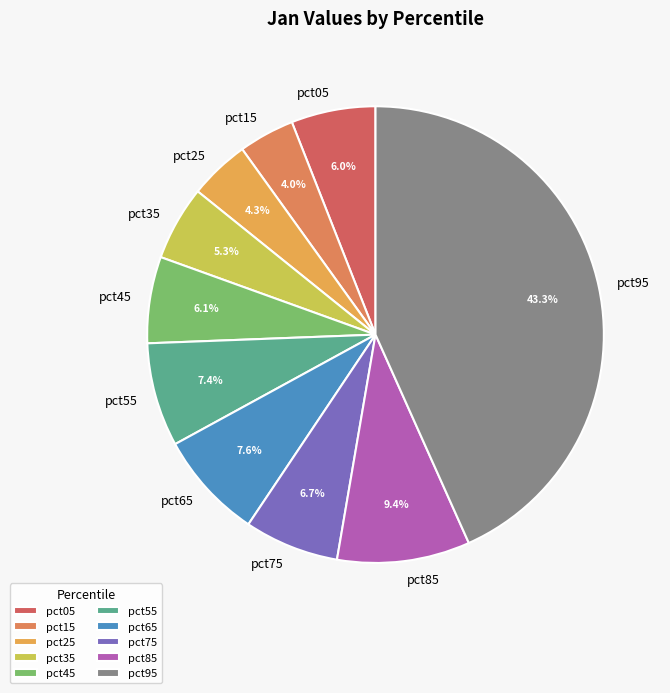

Is pct95 the majority of the pie?

No